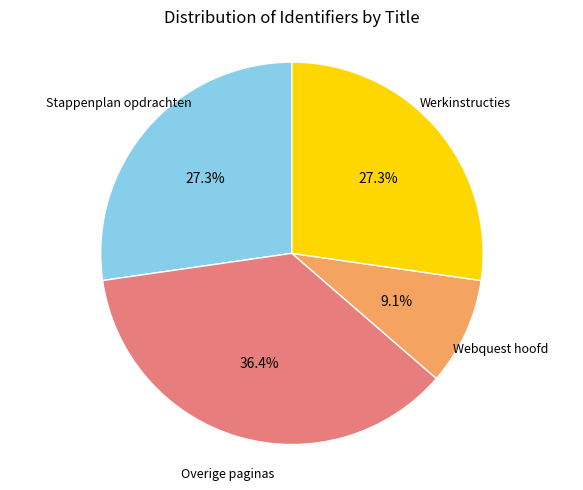

Is there any slice that represents more than half of the pie?

No